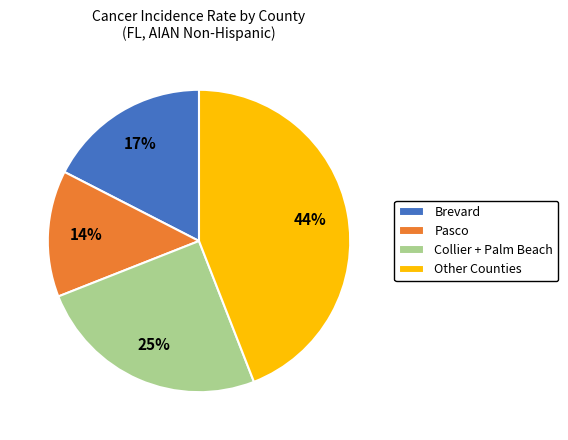

Combined, do Pasco and Other Counties account for over 50%?

Yes